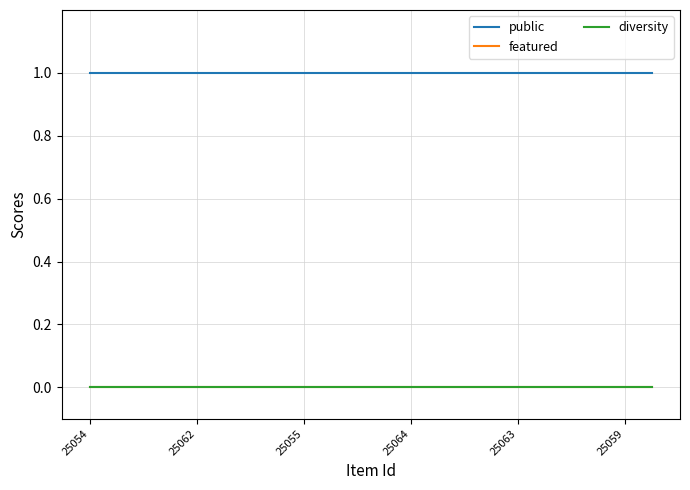

Does the chart have visible grid lines?

Yes